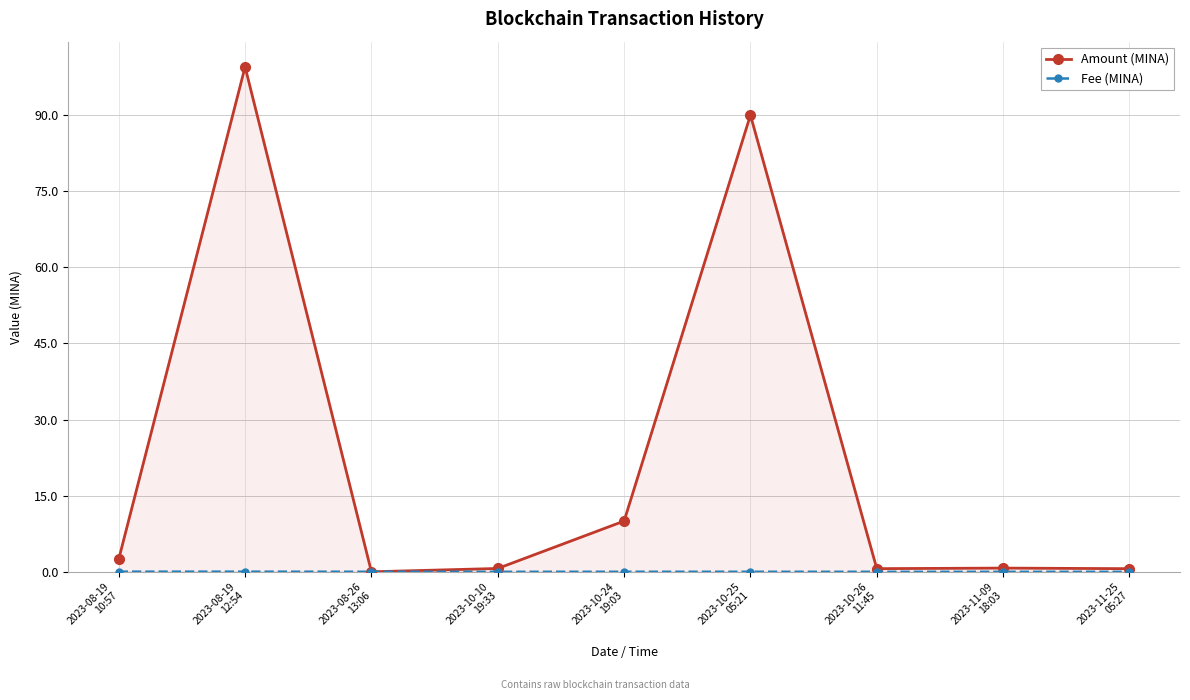

Which series has the largest total across all categories?

Amount (MINA)